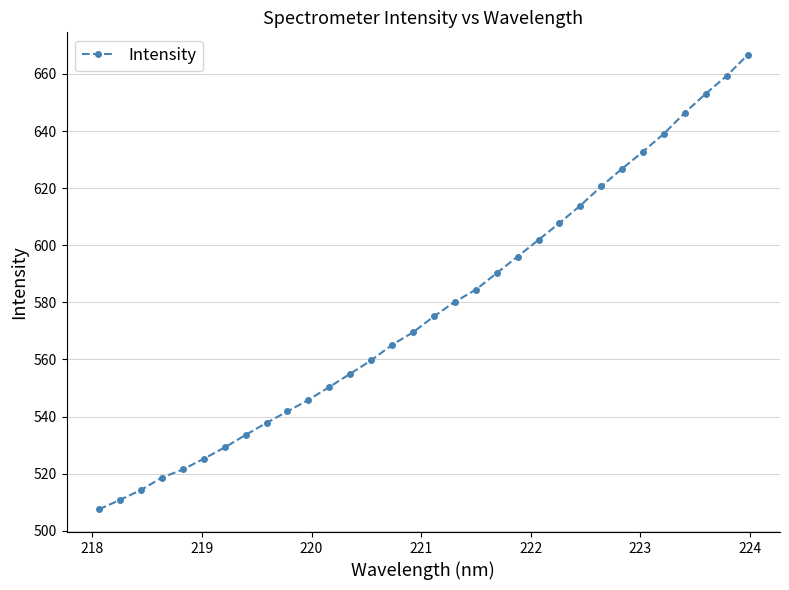

How many lines are shown in the chart?

1